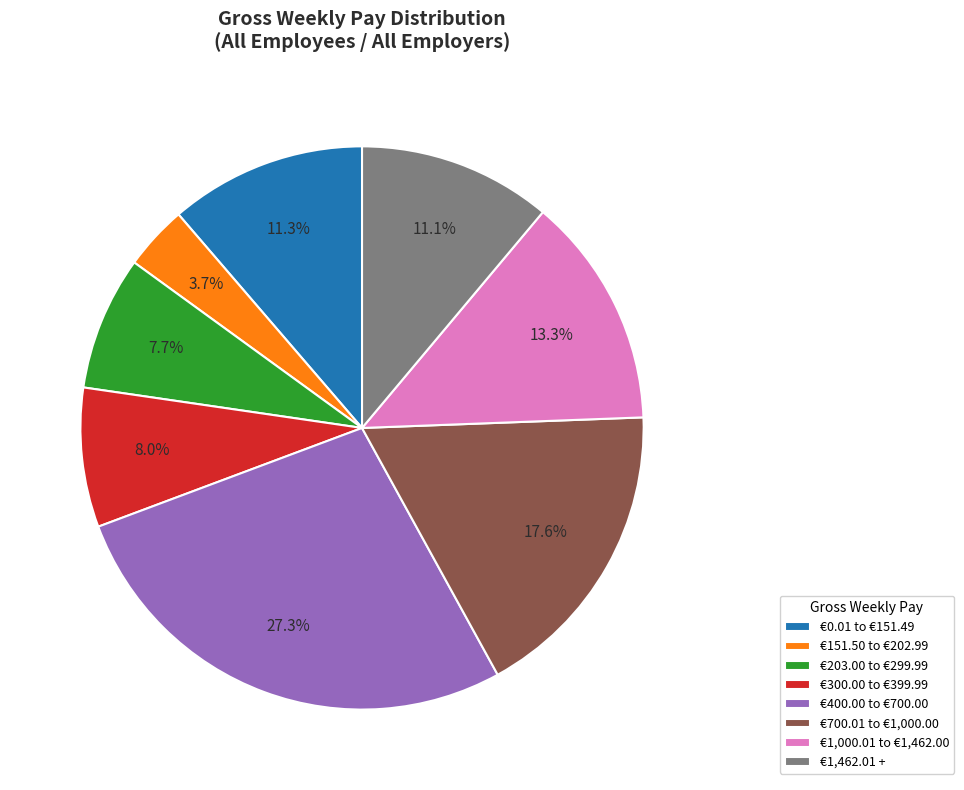

Which slice is the largest?

€400.00 to €700.00